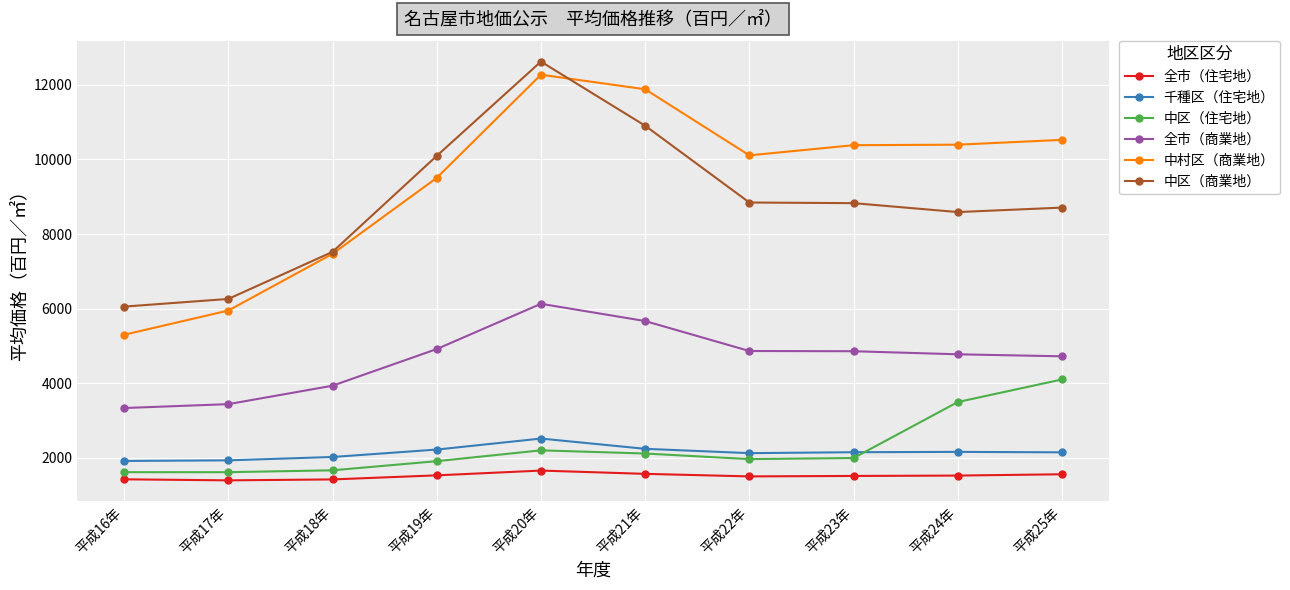

What is the highest value of the 千種区（住宅地） series?

2521